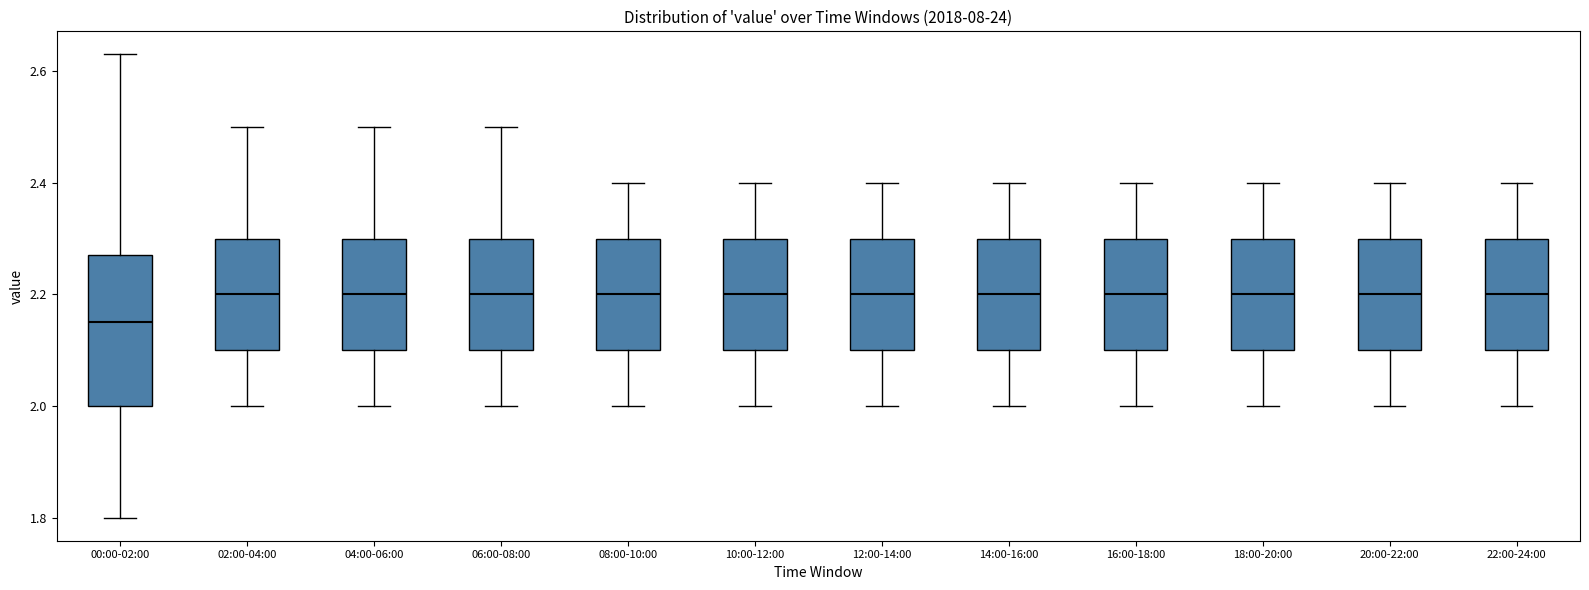

Comparing the boxes themselves (not the whiskers), which one is the tallest?

00:00-02:00